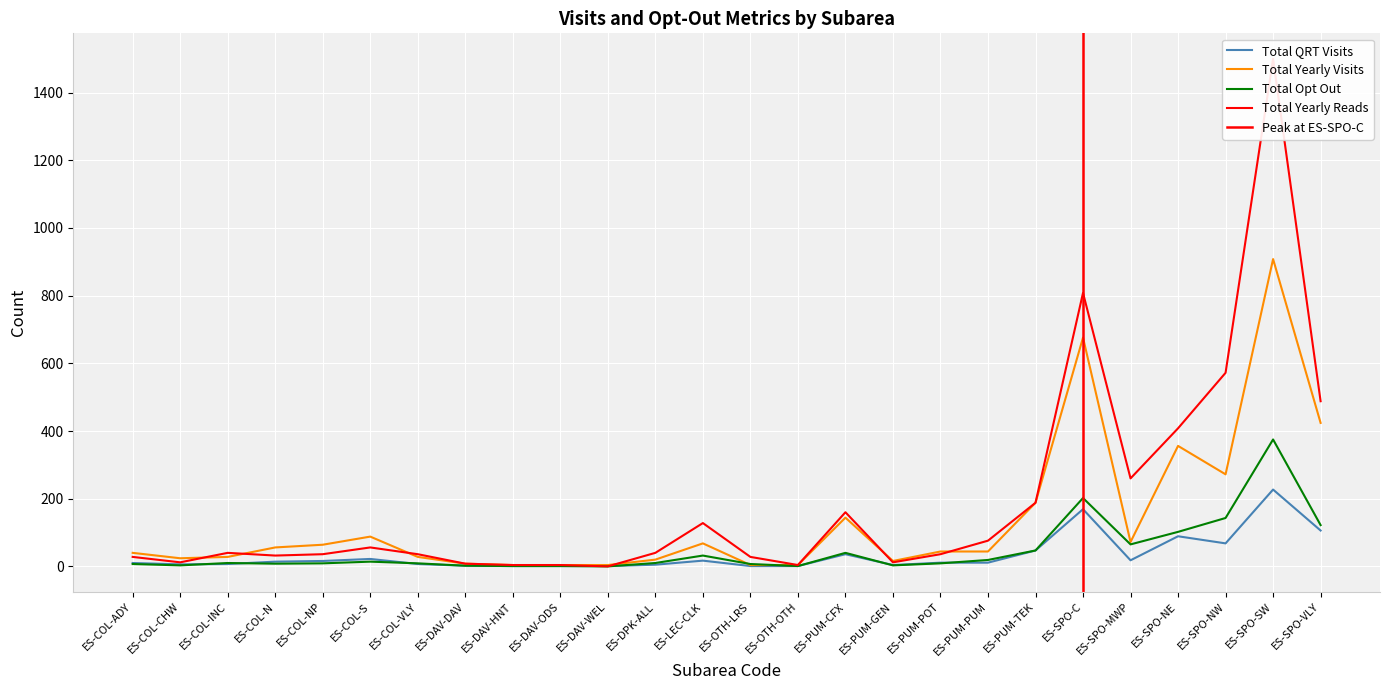

True or false: Total Opt Out and Total Yearly Reads intersect in this chart.

False